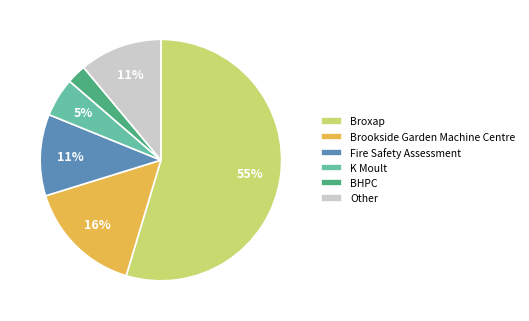

To the nearest percent, what is the average slice percentage?

17%